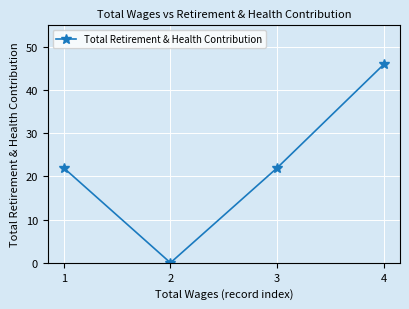

What is the change in value from 1 to 2?

-22